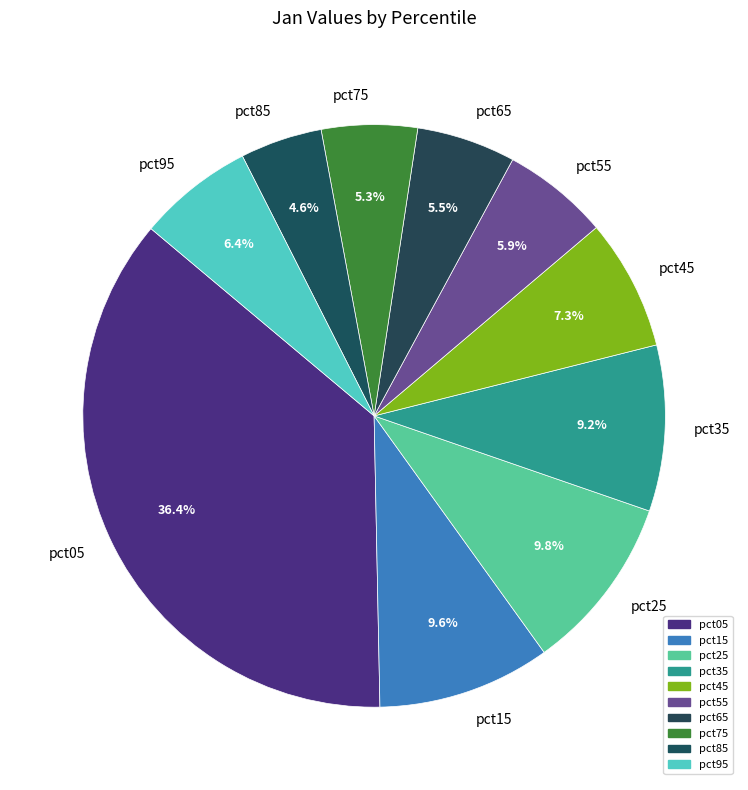

To the nearest percent, what is the average slice percentage?

10%